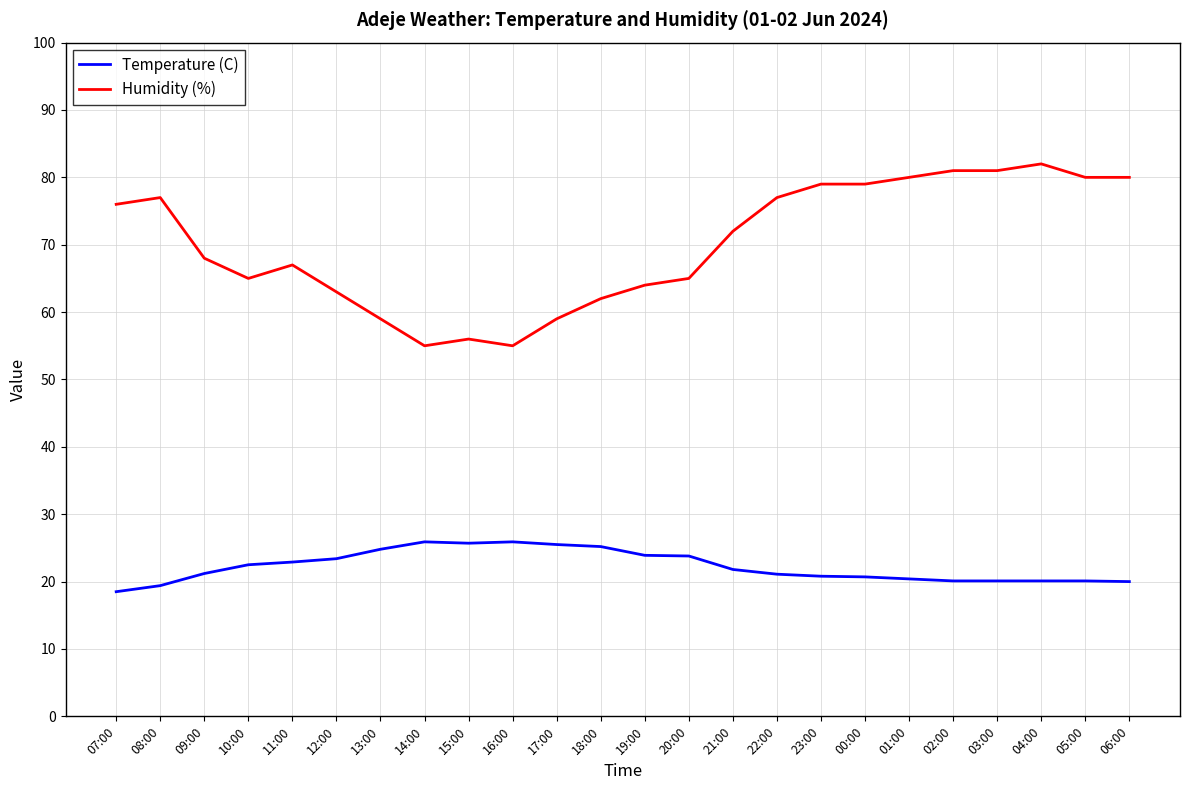

What is the difference between the highest and lowest values at 03:00?

60.9